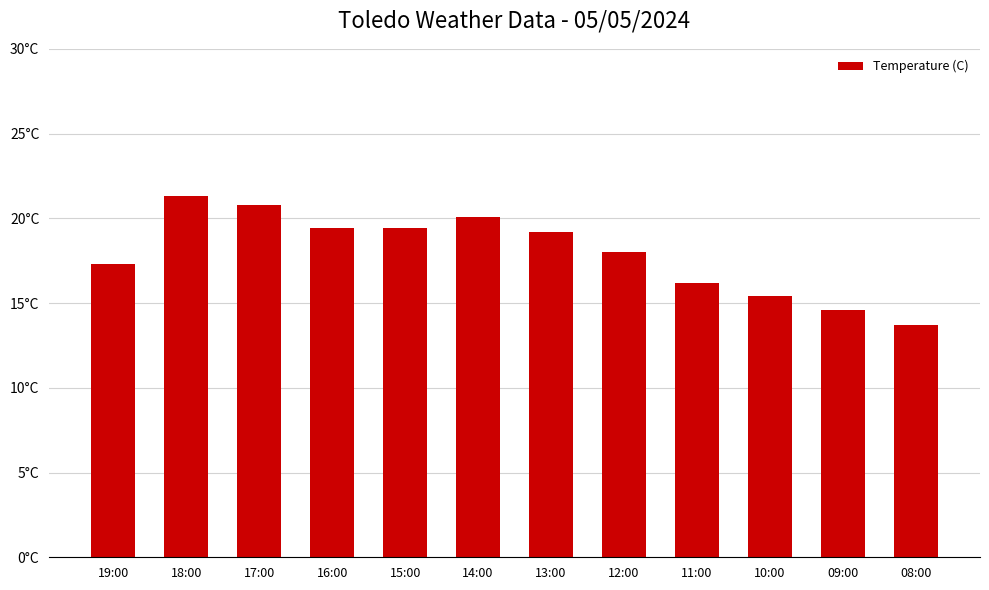

What position from the right is 19:00?

12